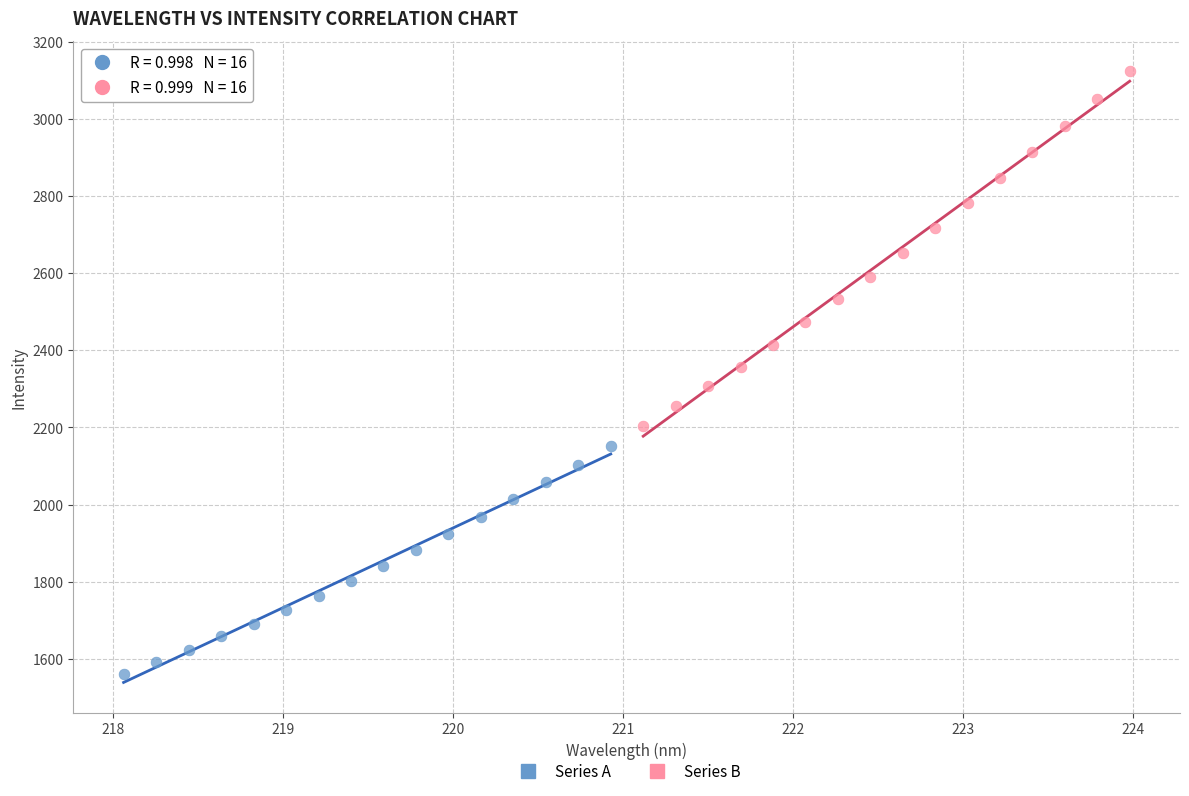

What are all the series names shown in the legend?

Series A, Series B